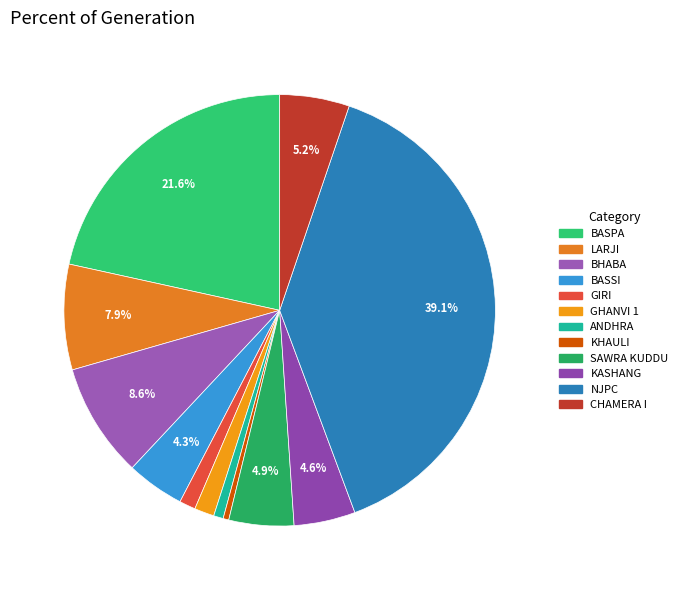

Approximately how many times larger is the value at NJPC compared to KHAULI?

91.9